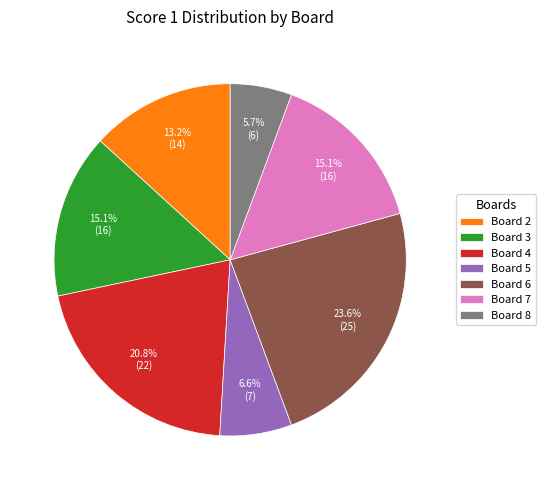

What is the total percentage of Board 4 and Board 2?

34.0%